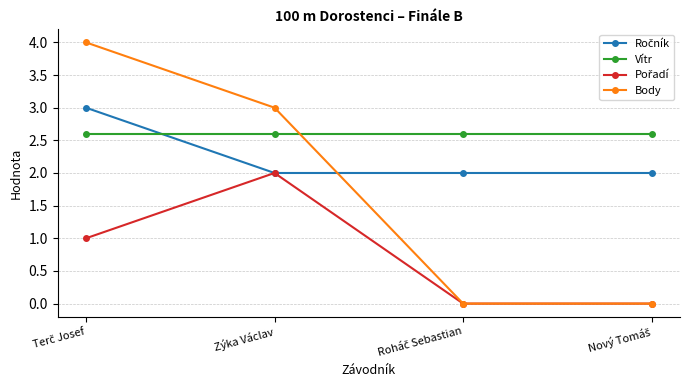

What is the greatest value displayed?

4.0